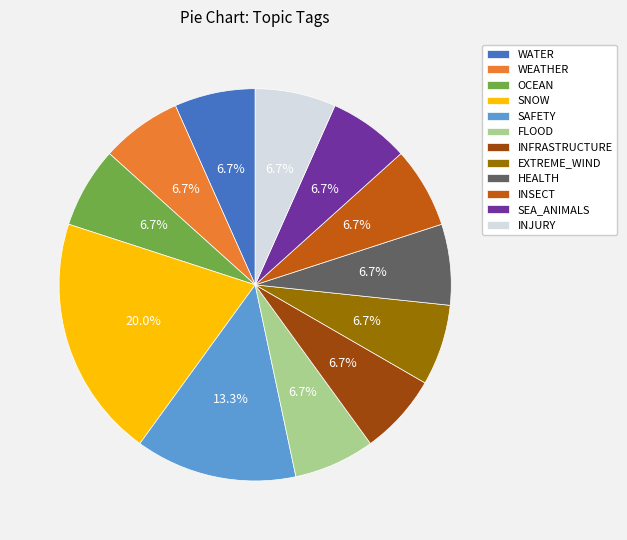

How much of the chart is everything except INSECT?

93.3%